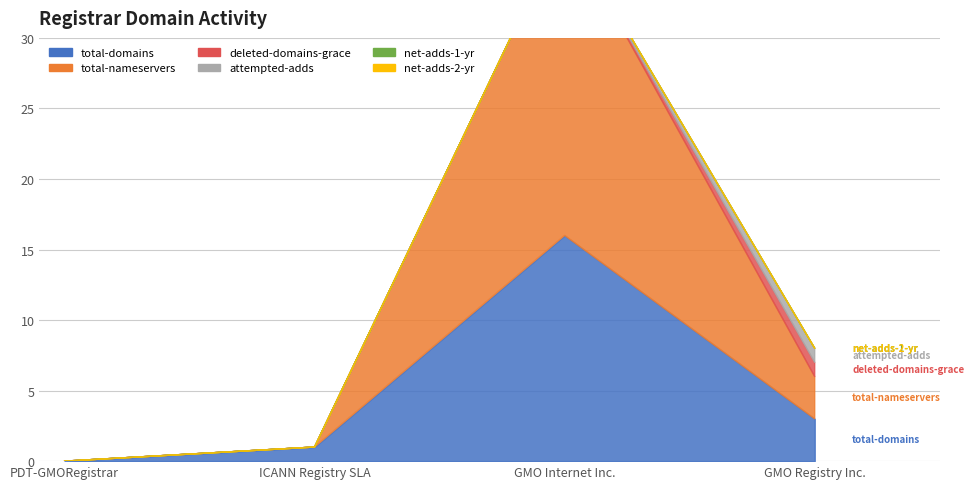

Does the chart display data point markers on the line(s)?

No